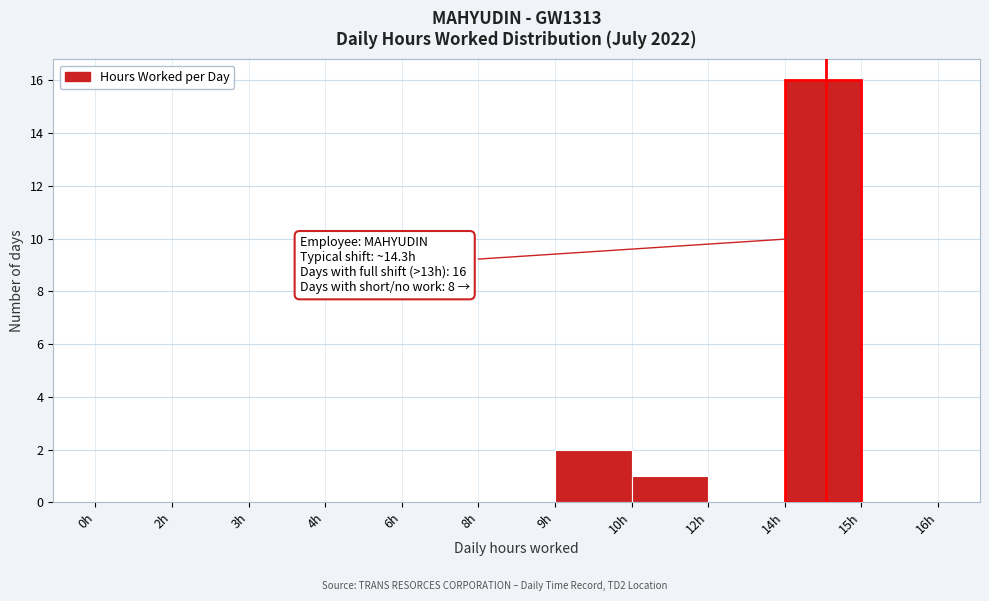

Reading left to right, list all the values displayed in this chart.

0h=0	2h=0	3h=0	4h=0	6h=0	8h=0	9h=2	10h=1	12h=0	14h=16	15h=0